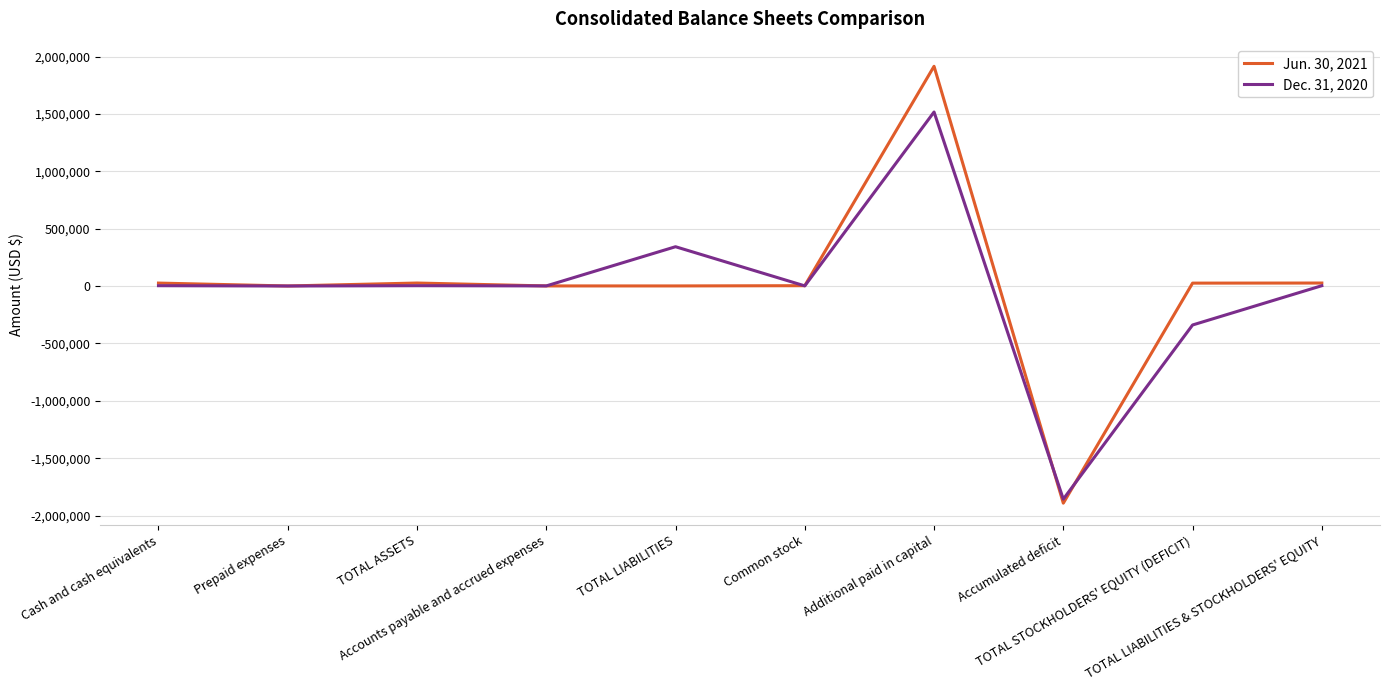

How many lines are shown in the chart?

2